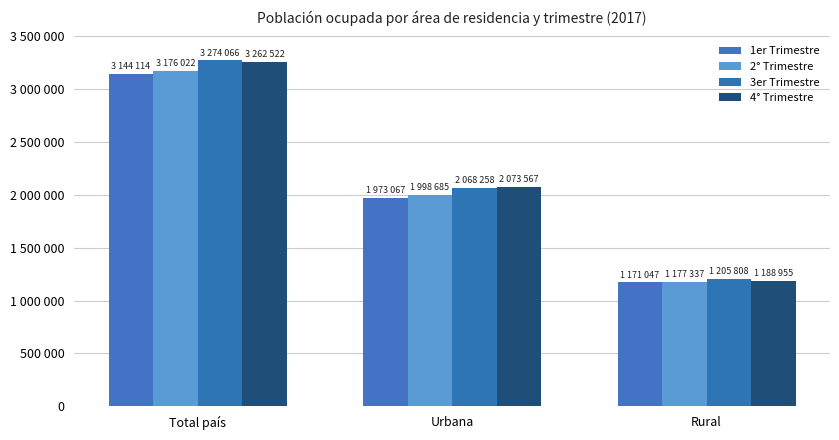

Which series has the widest spread of values?

4° Trimestre